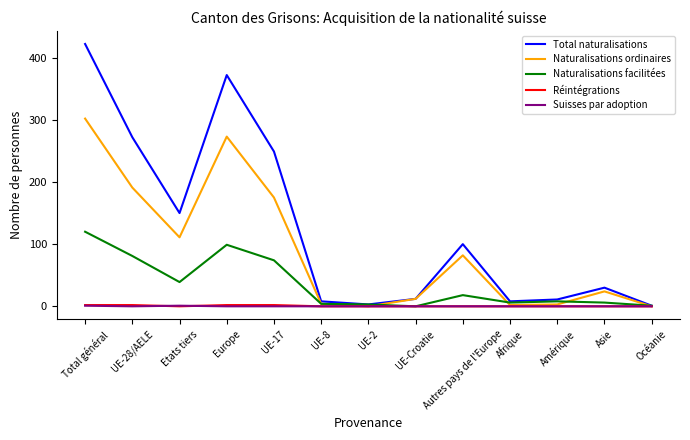

What are all the series names shown in the legend?

Total naturalisations, Naturalisations ordinaires, Naturalisations facilitées, Réintégrations, Suisses par adoption